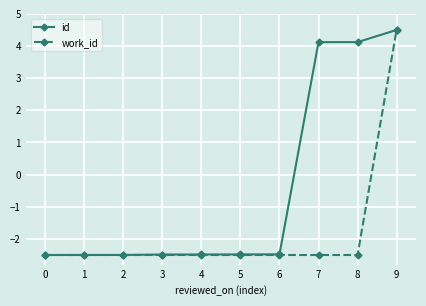

Rank the series by their average value, from highest to lowest.

id, work_id